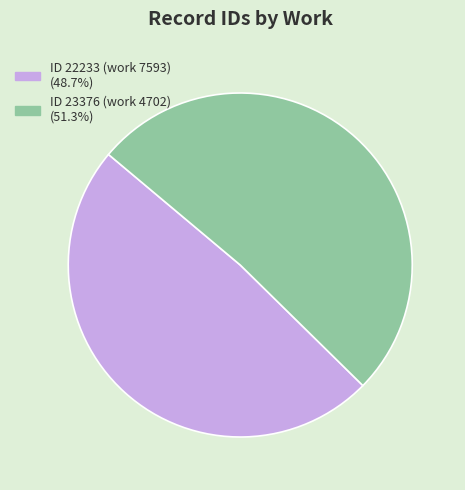

Does ID 22233 (work 7593) represent more than half of the total?

No